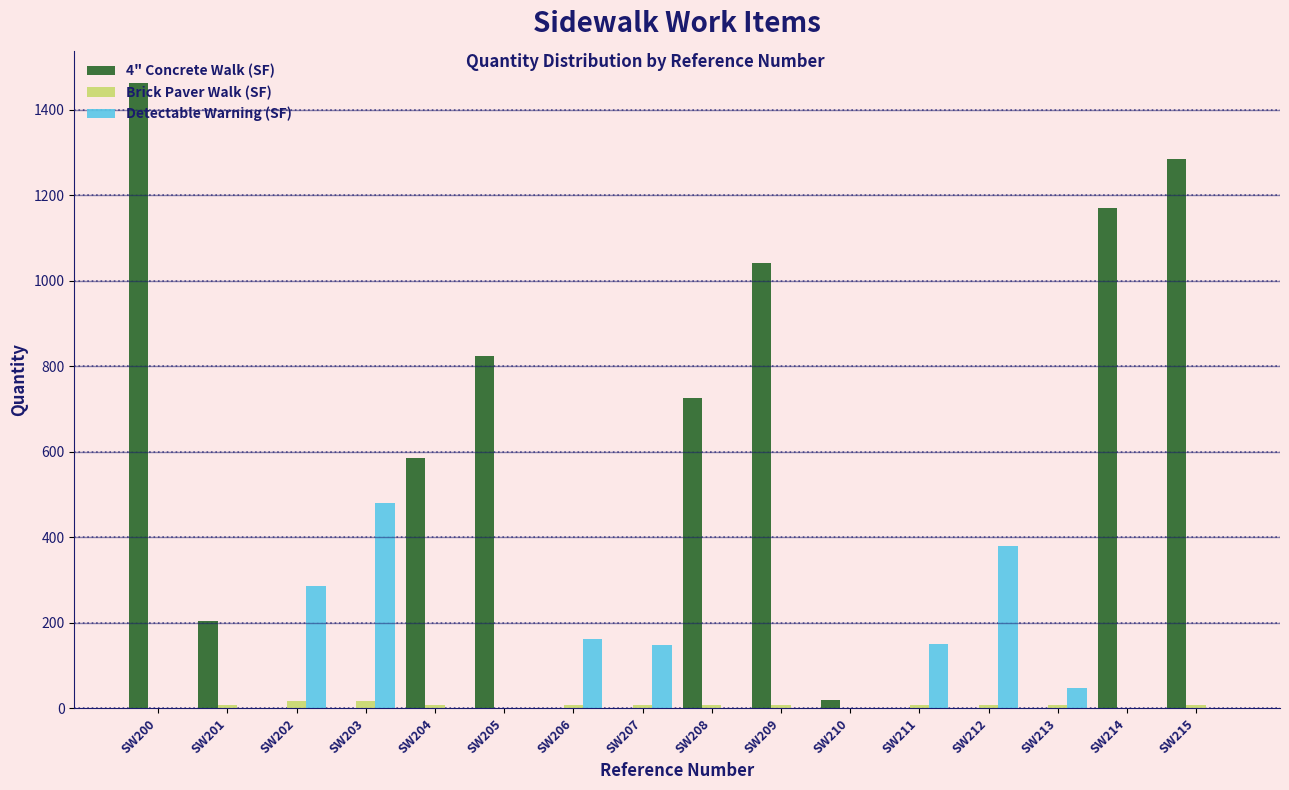

The value of 4" Concrete Walk (SF) at SW204 is 267. True or false?

False